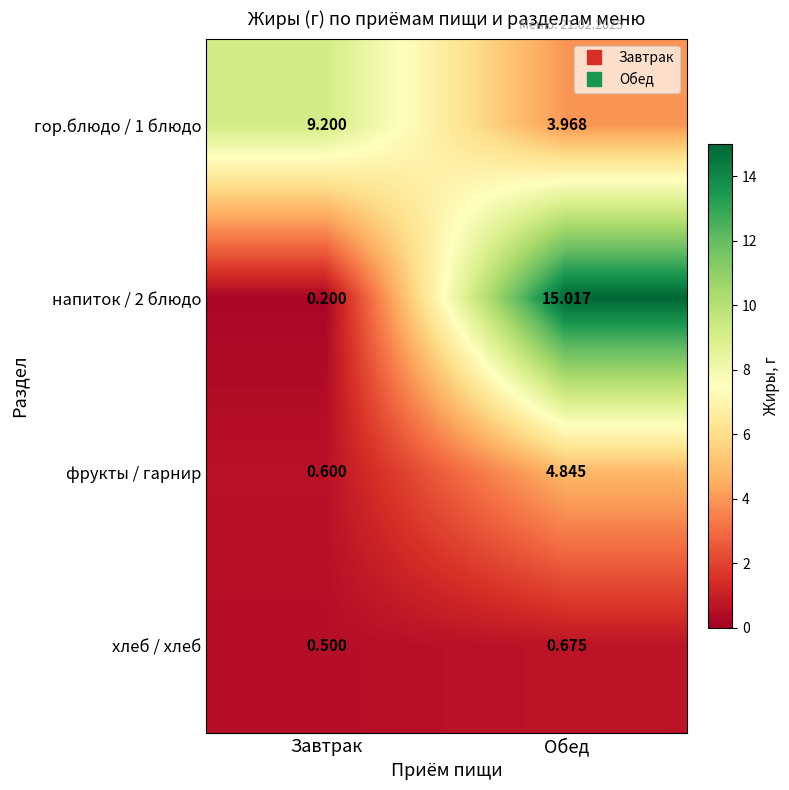

Is the value of хлеб / хлеб at Обед greater than the value of фрукты / гарнир at Обед?

No